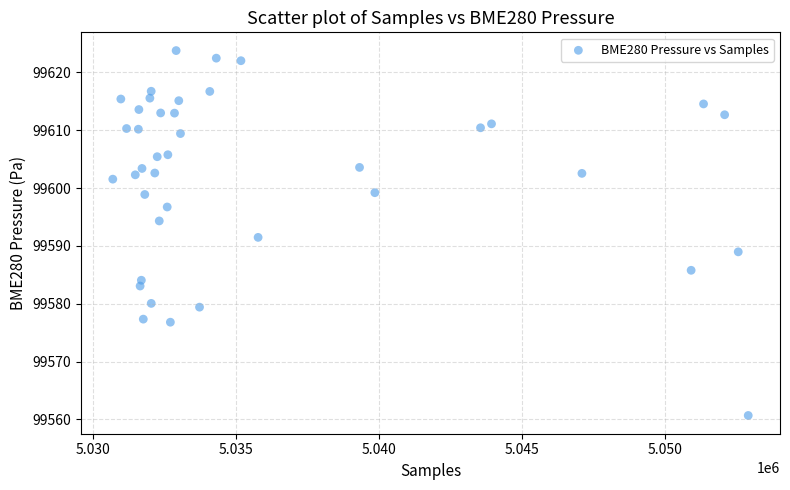

What is the range of X values (max minus min)?

22215.0